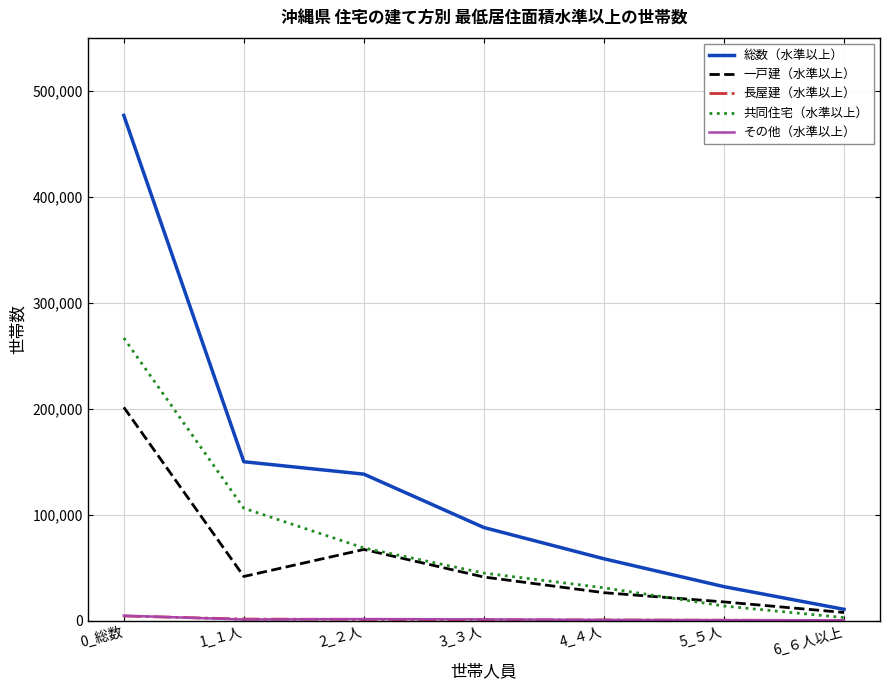

Is the value of 総数（水準以上） at 1_１人 greater than the value of 共同住宅（水準以上） at 4_４人?

Yes